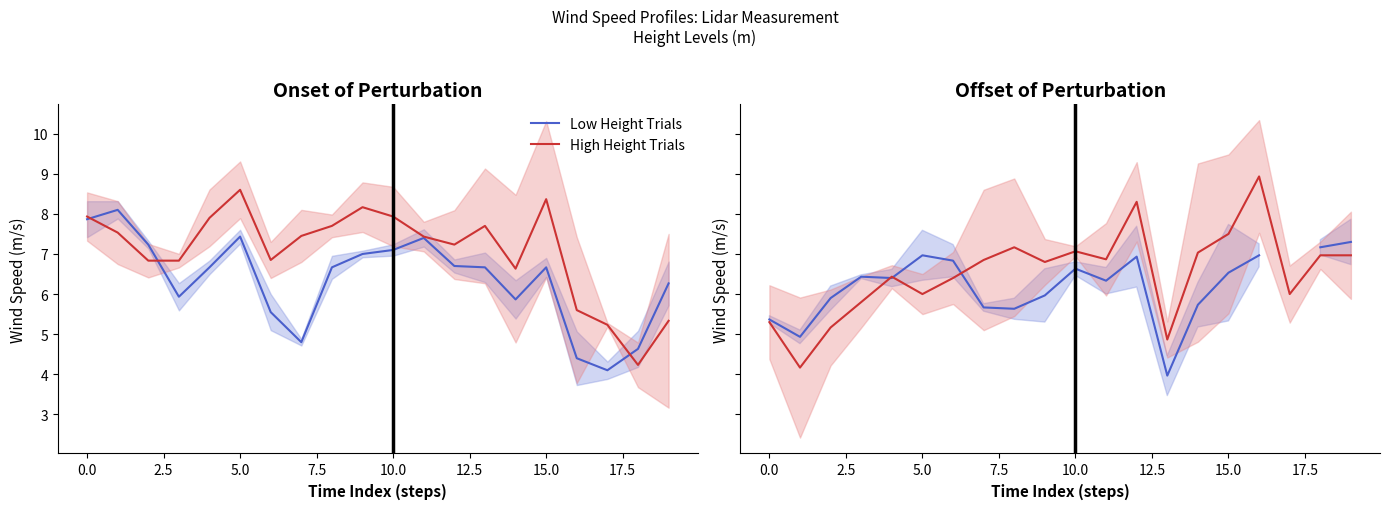

How many interior local peaks does the Low Height Trials series have?

4